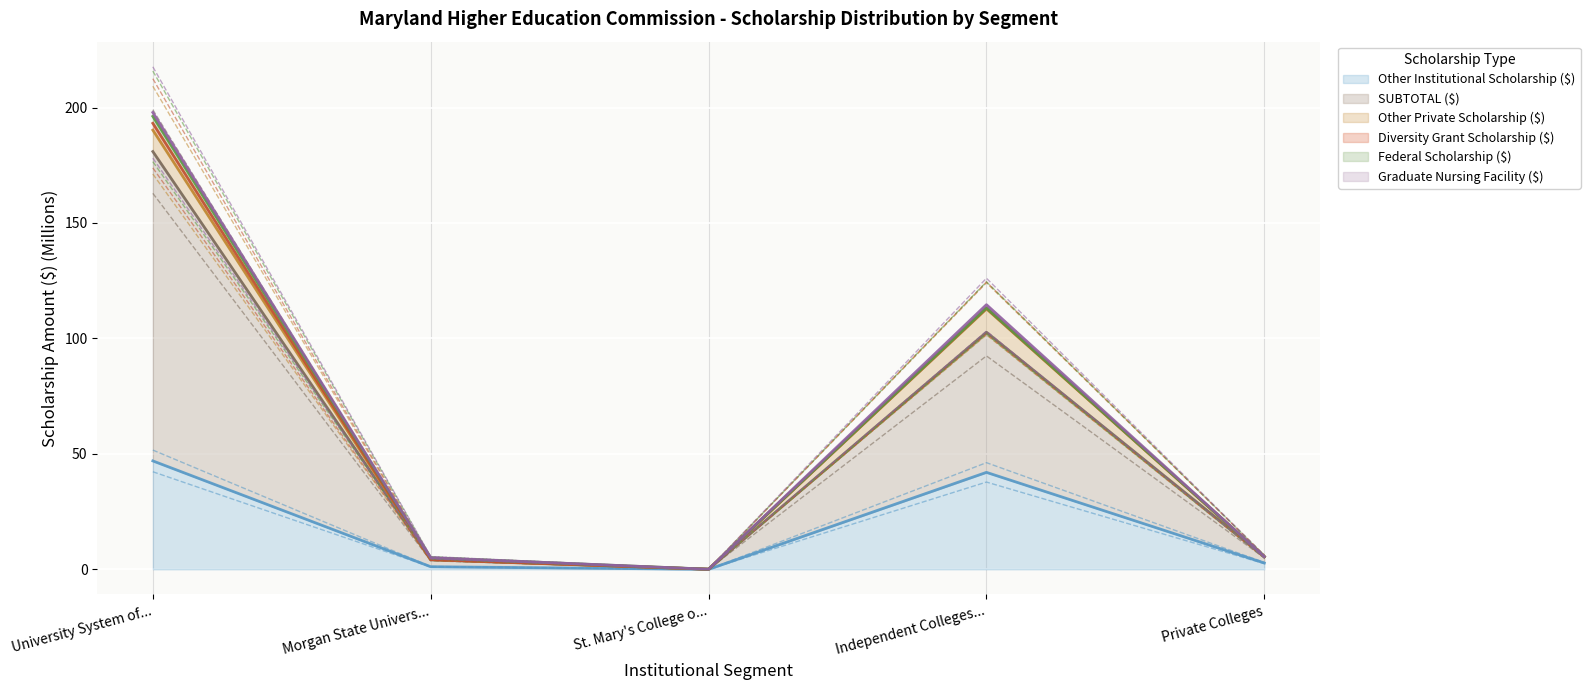

True or false: Other Private Scholarship ($) and Graduate Nursing Facility ($) intersect in this chart.

False